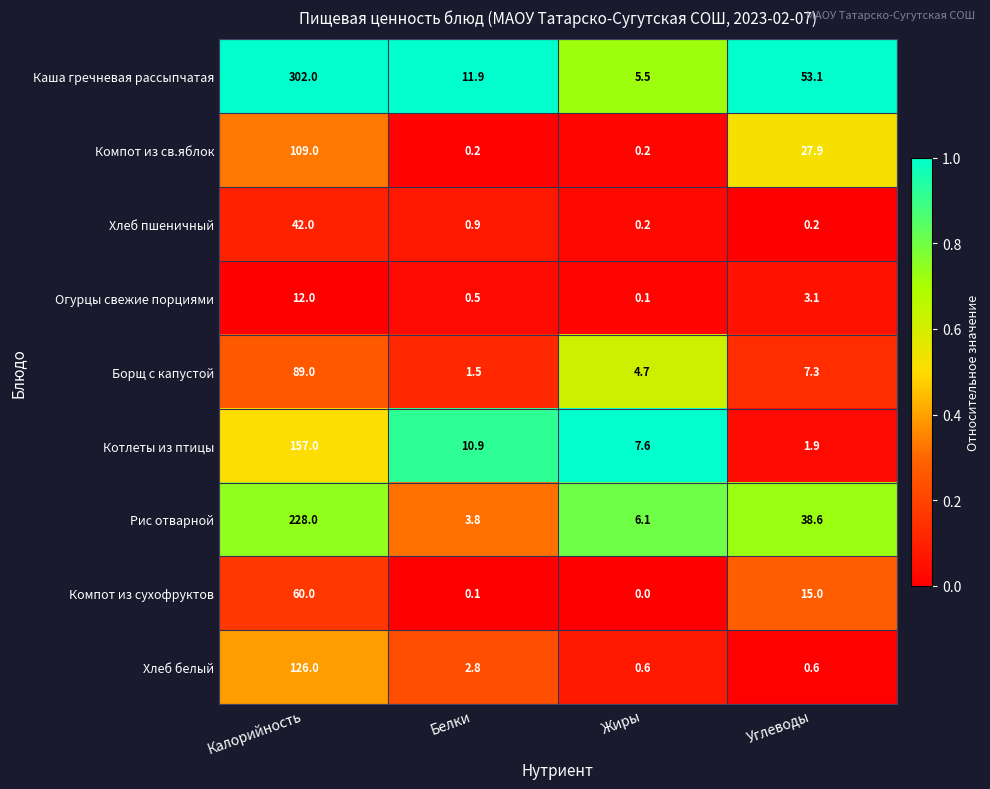

At how many categories does at least one series exceed 0?

4